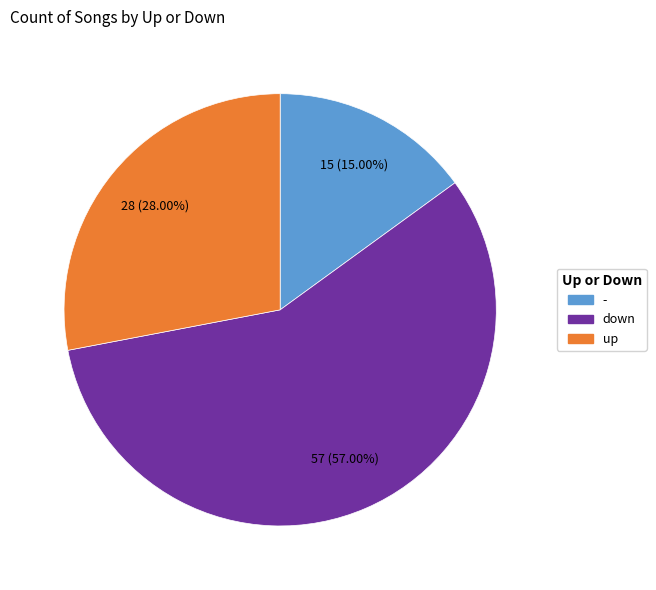

Is it true that up is 37% of the pie?

False